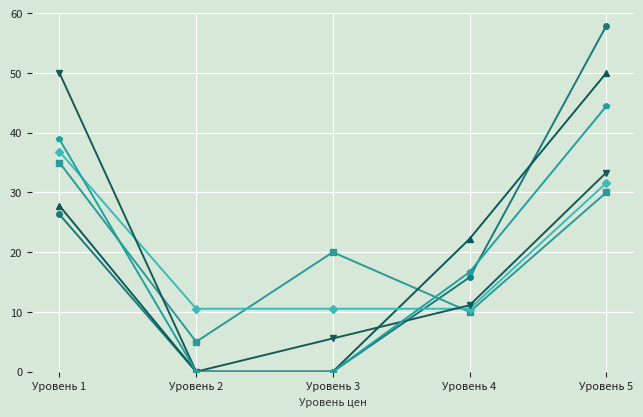

At which category is the sum across all series the highest?

Уровень 5